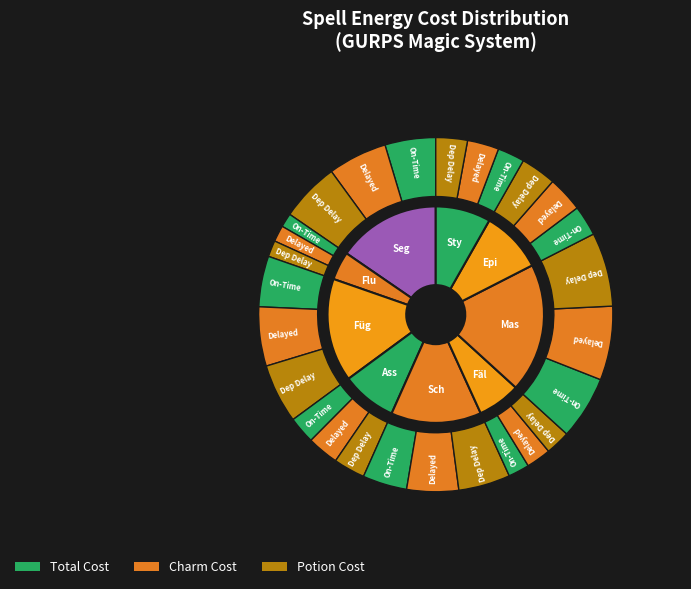

How many slices are in this pie chart?

9